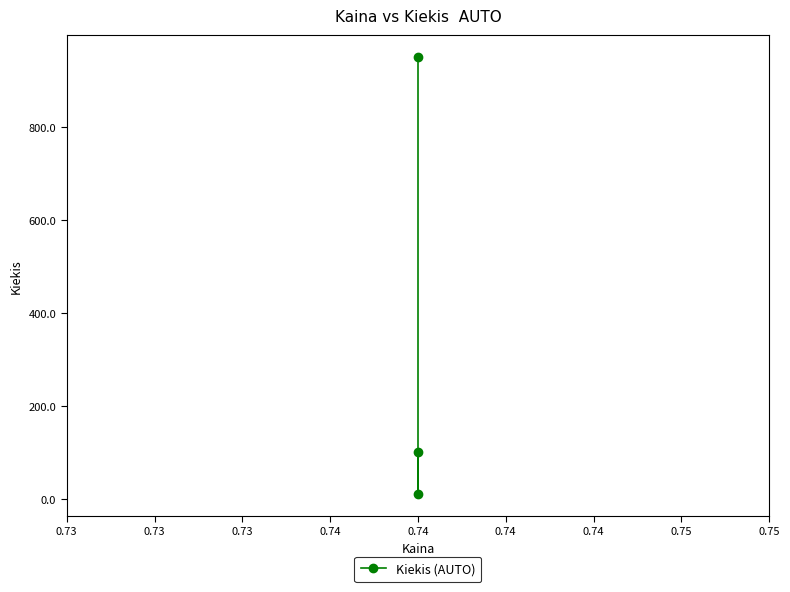

Is it true that the value at 0.74 is 10?

True